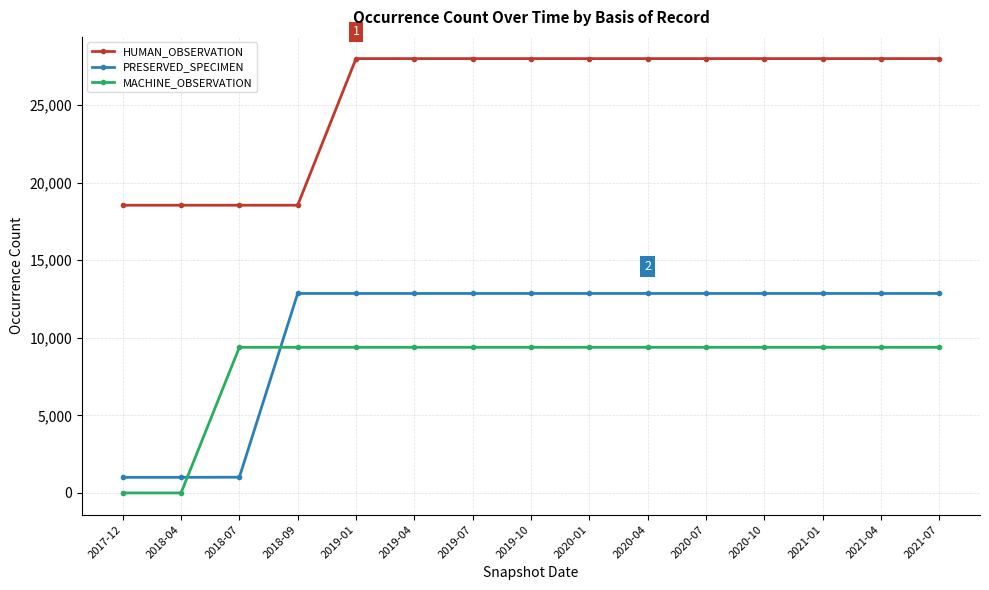

What is the greatest value displayed?

28004